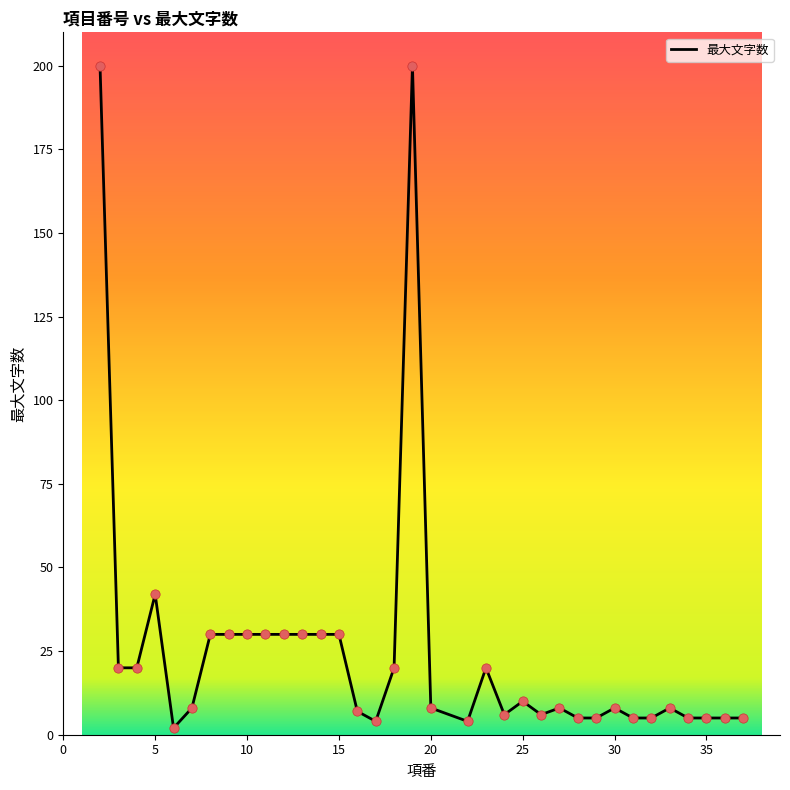

What is the maximum value shown in the chart?

200